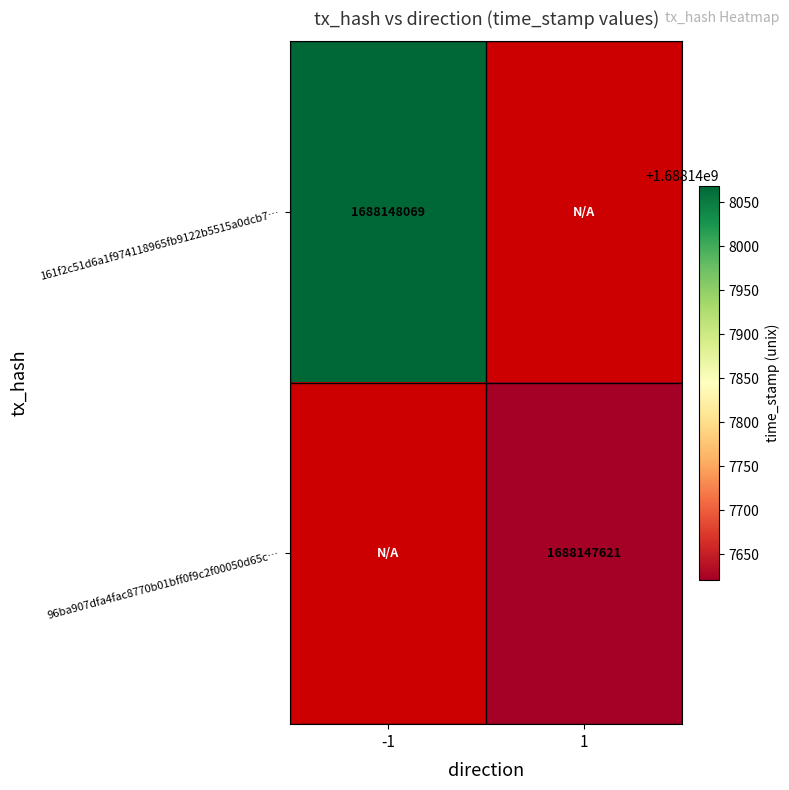

The 96ba907dfa4fac8770b01bff0f9c2f00050d65c series shows 1688147621 at 1. True or false?

True